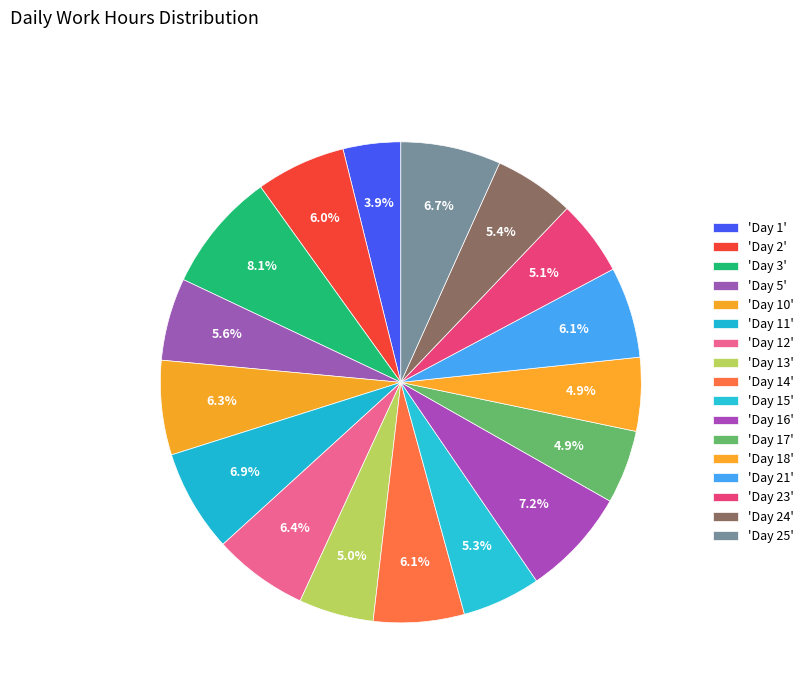

Rank the categories by value from lowest to highest.

Day 1, Day 17, Day 18, Day 13, Day 23, Day 15, Day 24, Day 5, Day 2, Day 14, Day 21, Day 10, Day 12, Day 25, Day 11, Day 16, Day 3